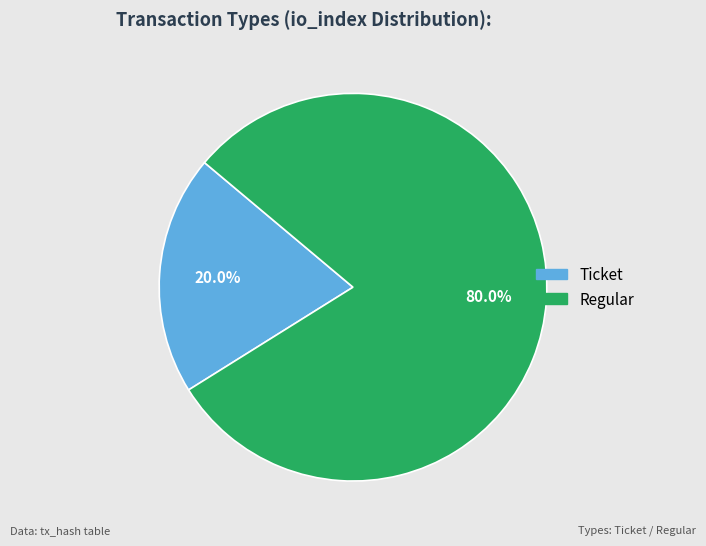

How many slices are in this pie chart?

2